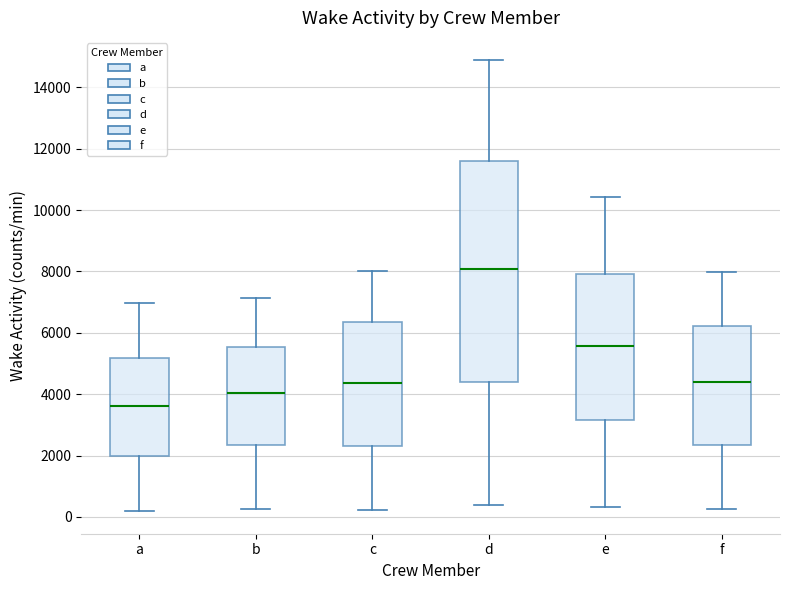

Where is the upper edge of the box for d on the y-axis? The values are not printed on the chart, so give them approximately, as read against the axis.

11600